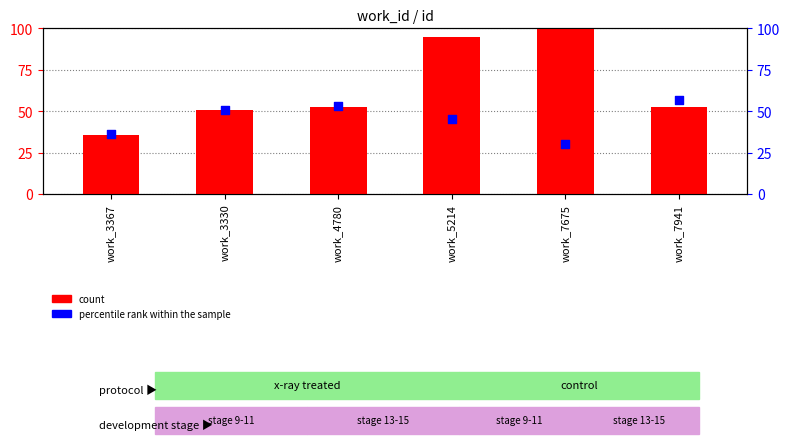

What are all the series names shown in the legend?

count, percentile rank within the sample